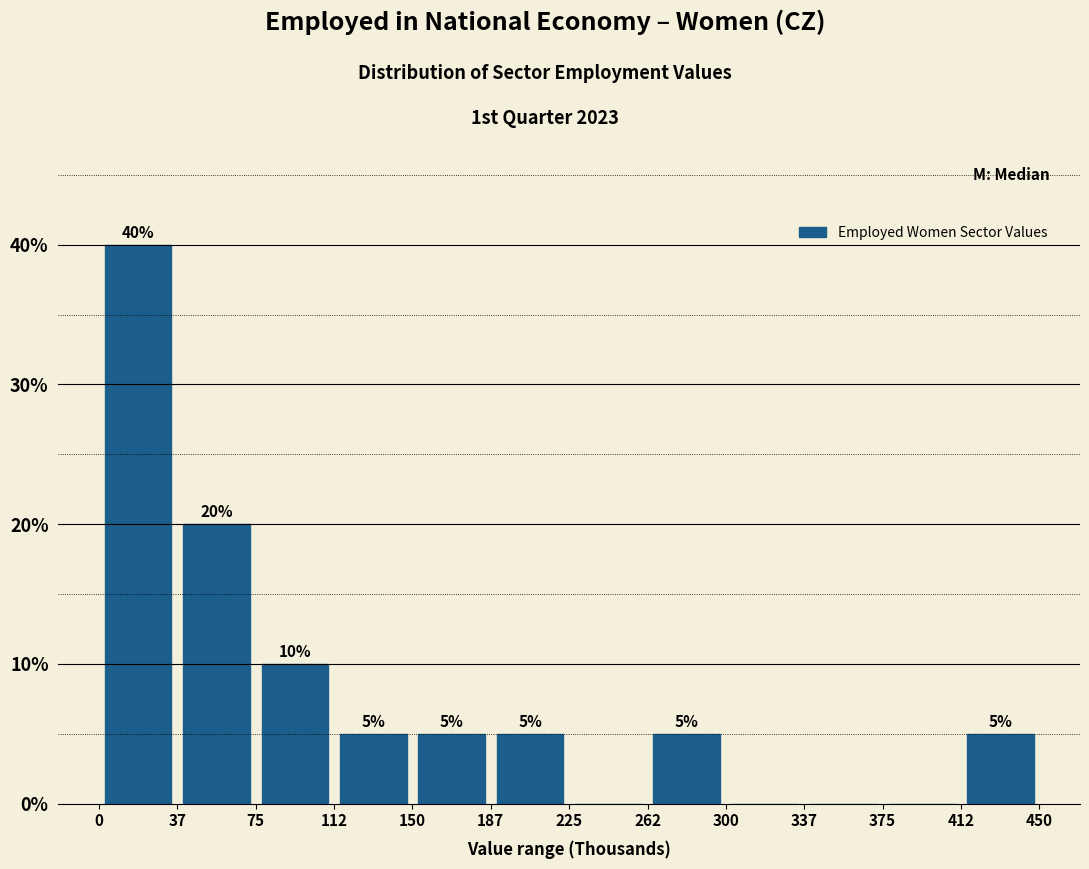

Over which range of the x-axis is the bar tallest?

0 to 37